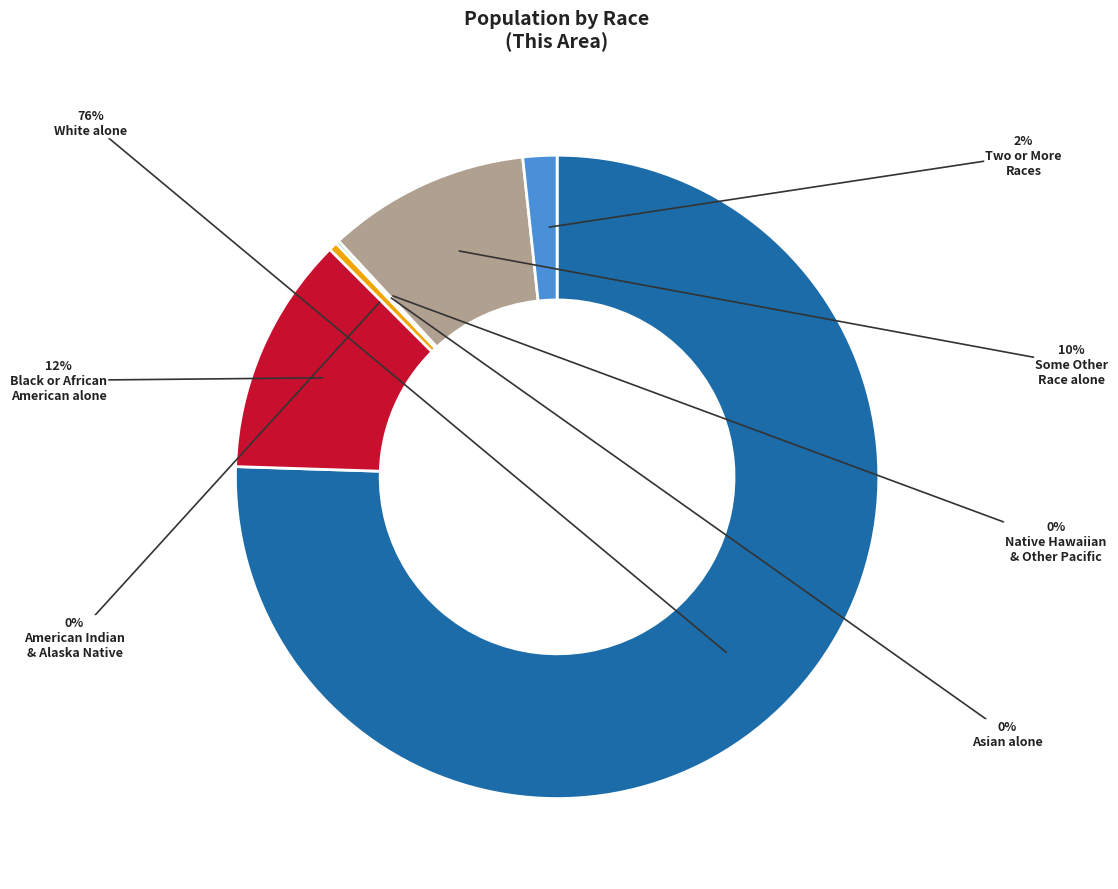

Does any single category account for the majority?

Yes